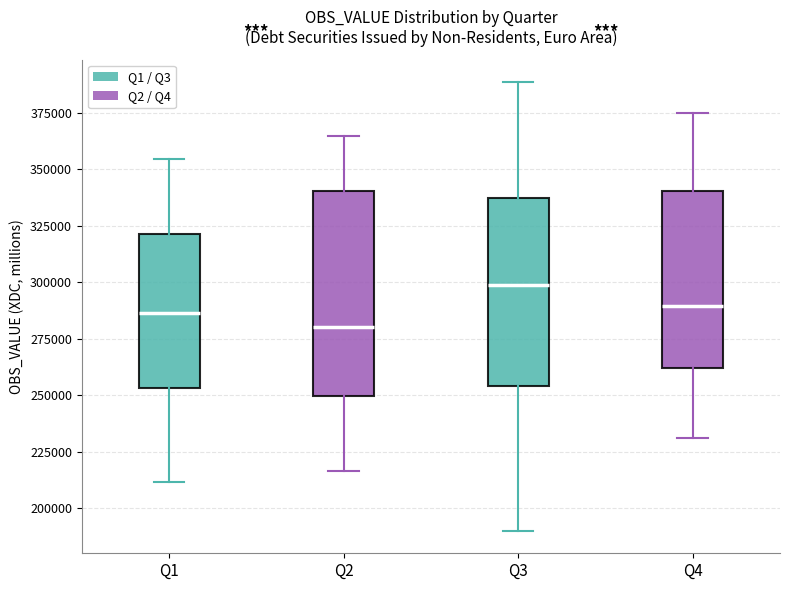

Reading left to right, transcribe this box plot: for each box, give where its median line is, the range the box spans, and where its two whiskers end, as read against the y-axis. The values are not printed on the chart, so give them approximately, as read against the axis.

Q1: median 285000, box 255000 to 320000, whiskers 210000 to 355000
Q2: median 280000, box 250000 to 340000, whiskers 215000 to 365000
Q3: median 300000, box 255000 to 335000, whiskers 190000 to 390000
Q4: median 290000, box 260000 to 340000, whiskers 230000 to 375000